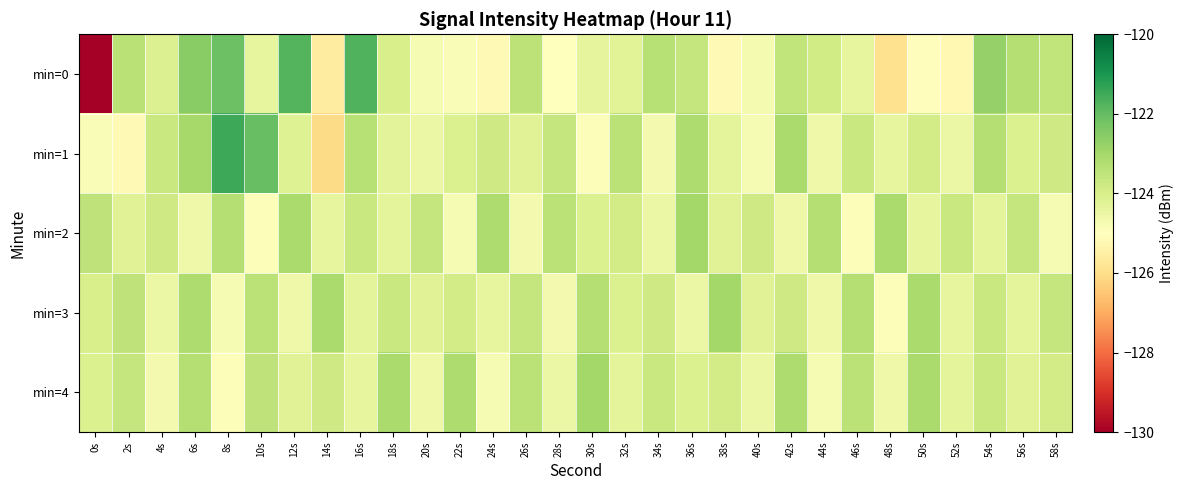

Which series has the widest spread of values?

min=0